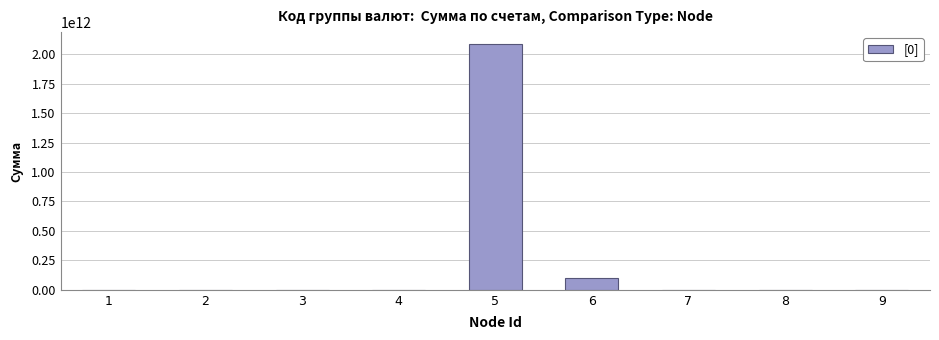

What is the value of the 4th bar from the left?

541921128.0